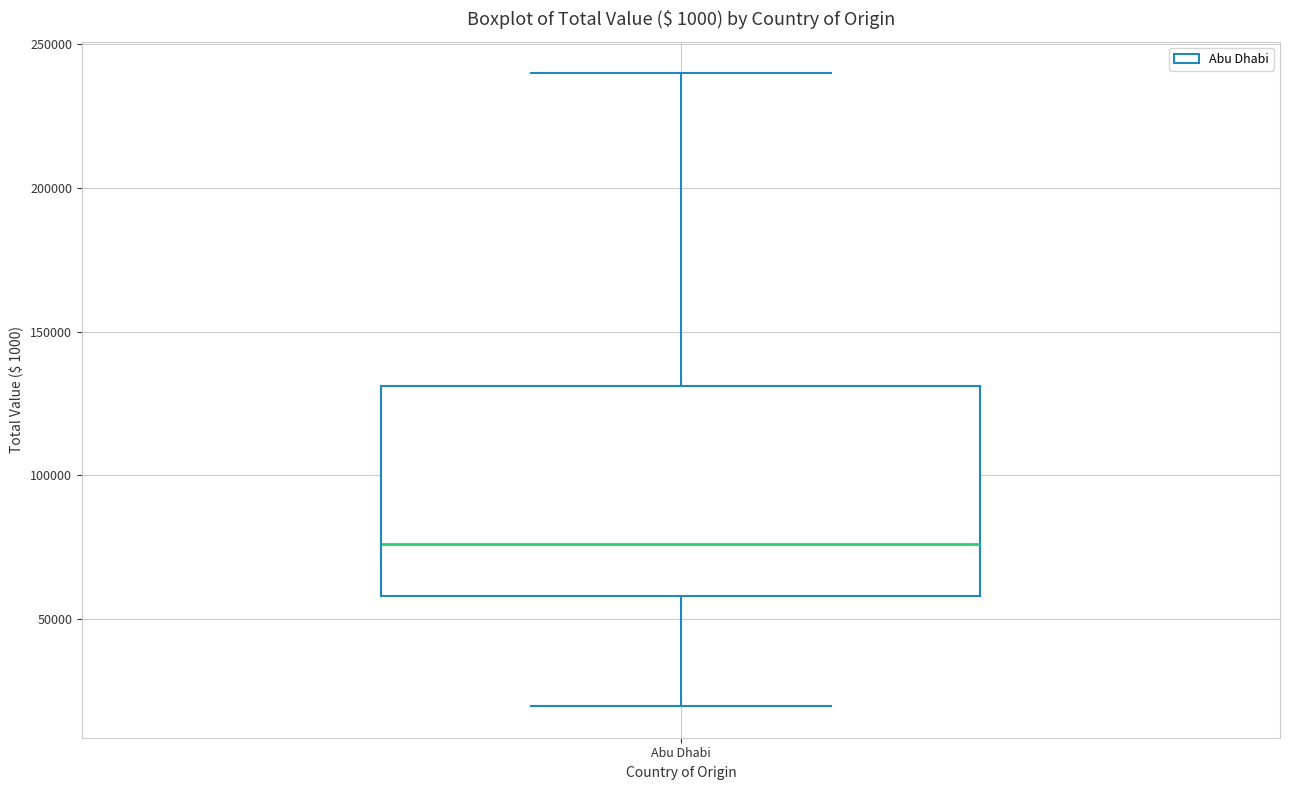

Read this box plot against the y-axis: the position of the median line, the range covered by the box, and the ends of both whiskers. The values are not printed on the chart, so give them approximately, as read against the axis.

median 75000, box 60000 to 130000, whiskers 20000 to 240000